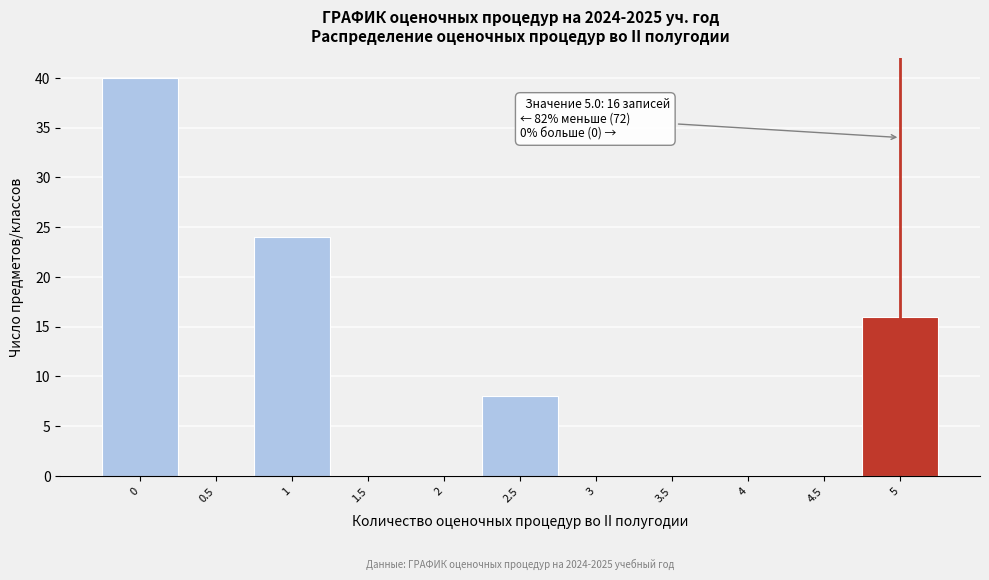

Over which range of the x-axis is the bar tallest?

-0.25 to 0.25